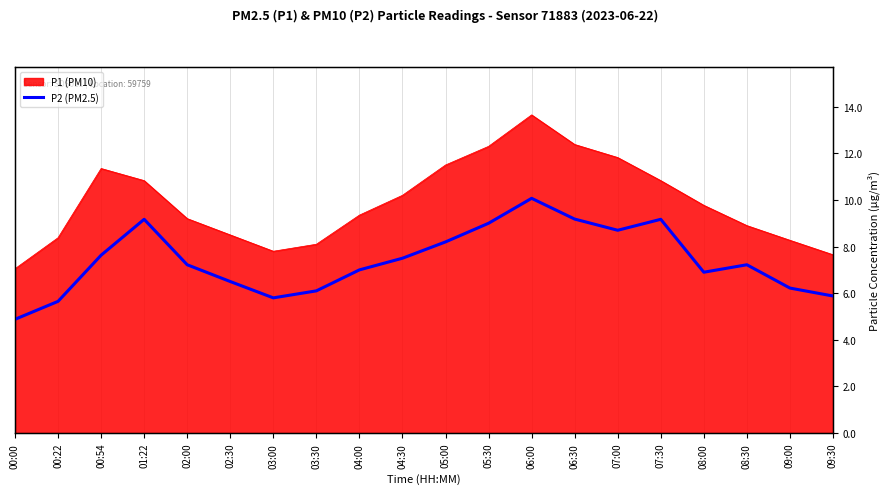

What is the sum of all values?

148.0